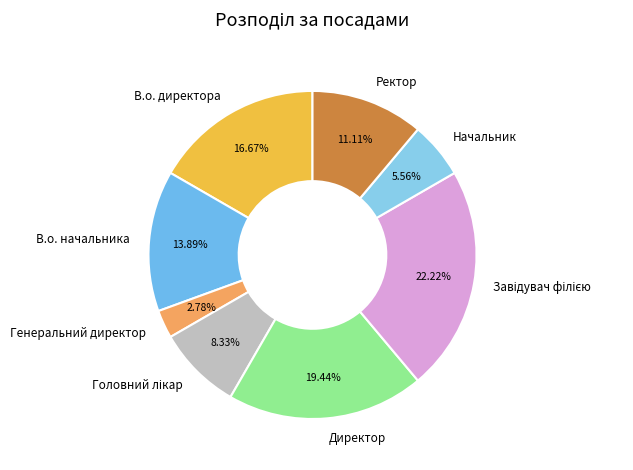

How many slices are in this pie chart?

8